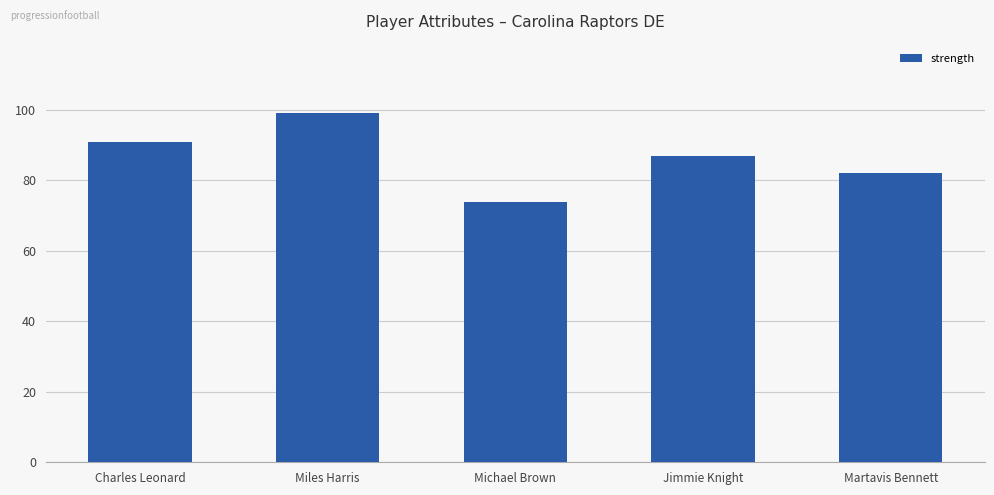

What is the sum of the values at Miles Harris and Michael Brown?

173